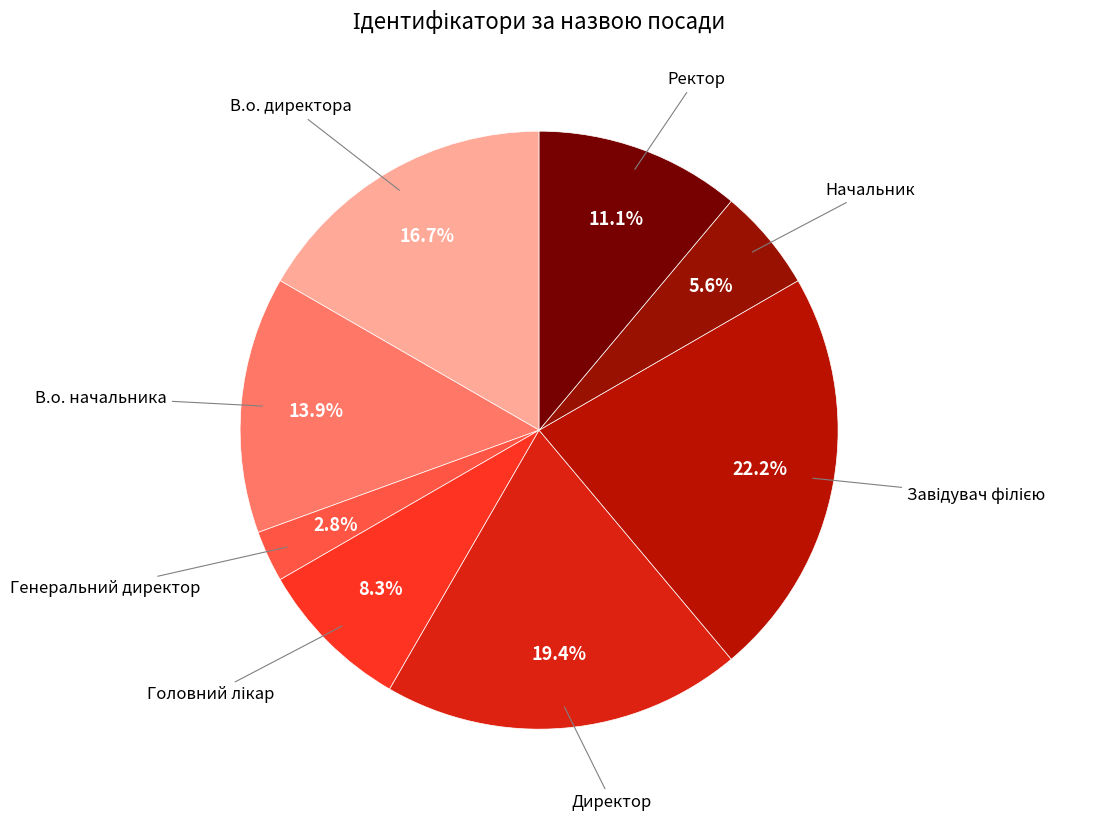

Rank the categories by value from highest to lowest.

Завідувач філією, Директор, В.о. директора, В.о. начальника, Ректор, Головний лікар, Начальник, Генеральний директор